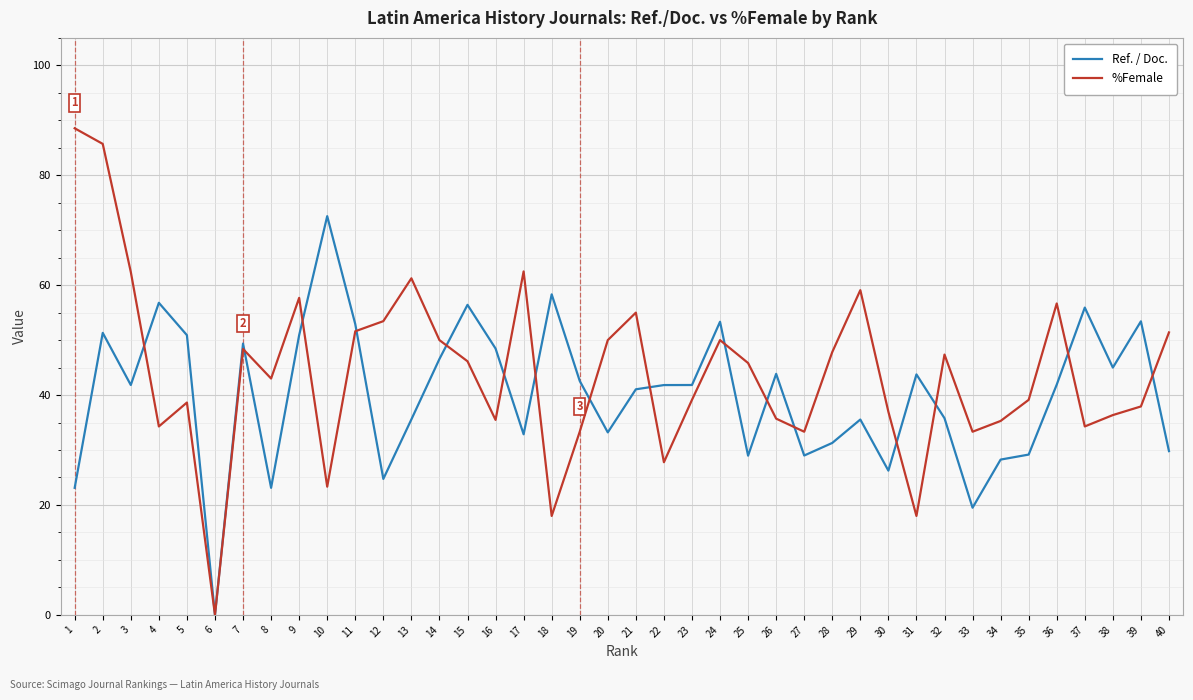

Which series has the largest range (max minus min)?

%Female